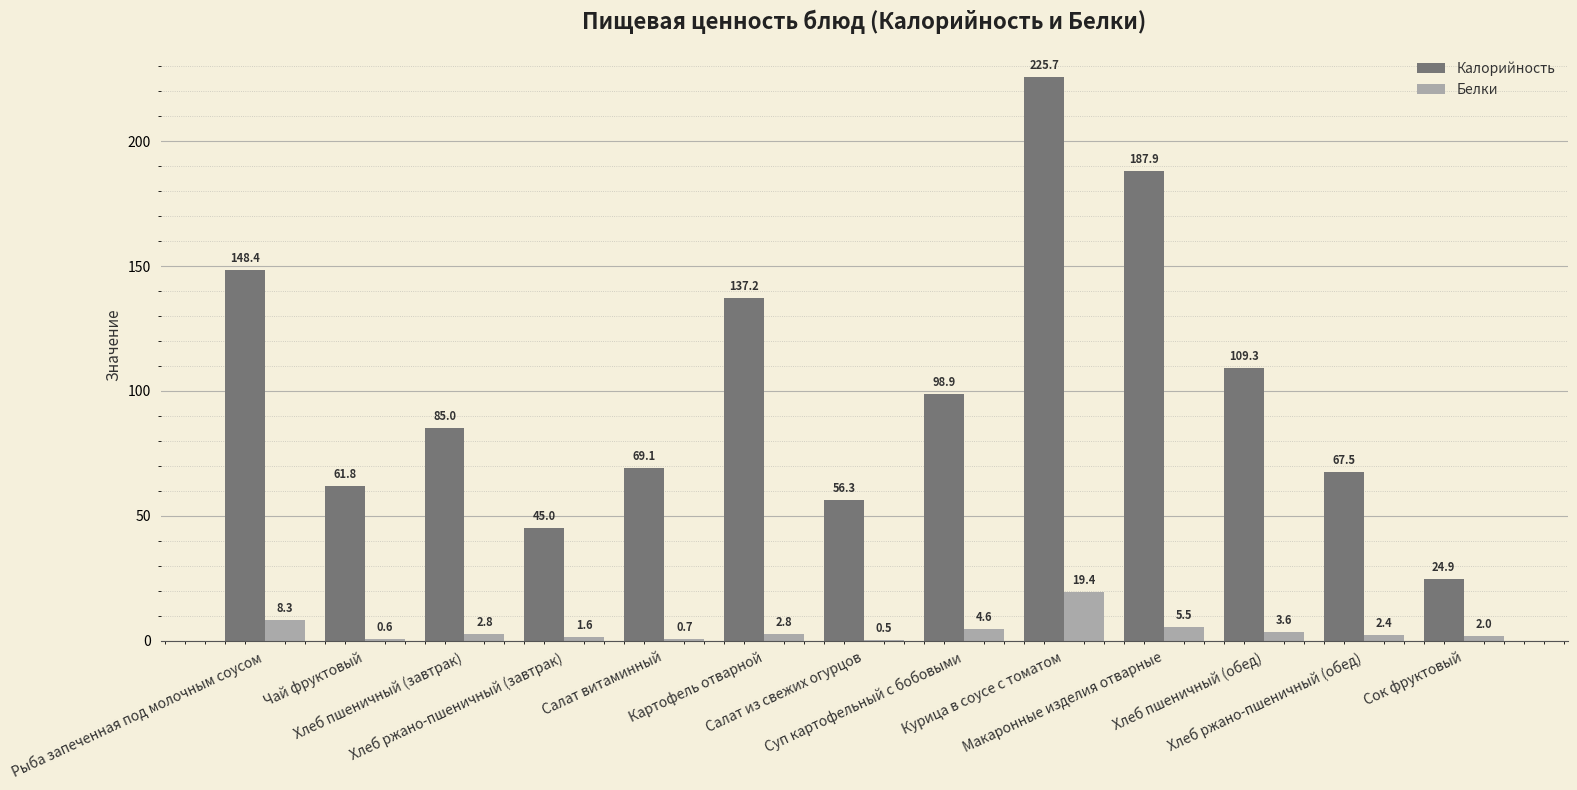

Reading left to right, extract all data points from this chart.

Калорийность: Рыба запеченная под молочным соусом=148.4	Чай фруктовый=61.8	Хлеб пшеничный (завтрак)=85.0	Хлеб ржано-пшеничный (завтрак)=45.0	Салат витаминный=69.1	Картофель отварной=137.2	Салат из свежих огурцов=56.3	Суп картофельный с бобовыми=98.9	Курица в соусе с томатом=225.7	Макаронные изделия отварные=187.9	Хлеб пшеничный (обед)=109.3	Хлеб ржано-пшеничный (обед)=67.5	Сок фруктовый=24.9
Белки: Рыба запеченная под молочным соусом=8.3	Чай фруктовый=0.6	Хлеб пшеничный (завтрак)=2.8	Хлеб ржано-пшеничный (завтрак)=1.6	Салат витаминный=0.7	Картофель отварной=2.8	Салат из свежих огурцов=0.5	Суп картофельный с бобовыми=4.6	Курица в соусе с томатом=19.4	Макаронные изделия отварные=5.5	Хлеб пшеничный (обед)=3.6	Хлеб ржано-пшеничный (обед)=2.4	Сок фруктовый=2.0